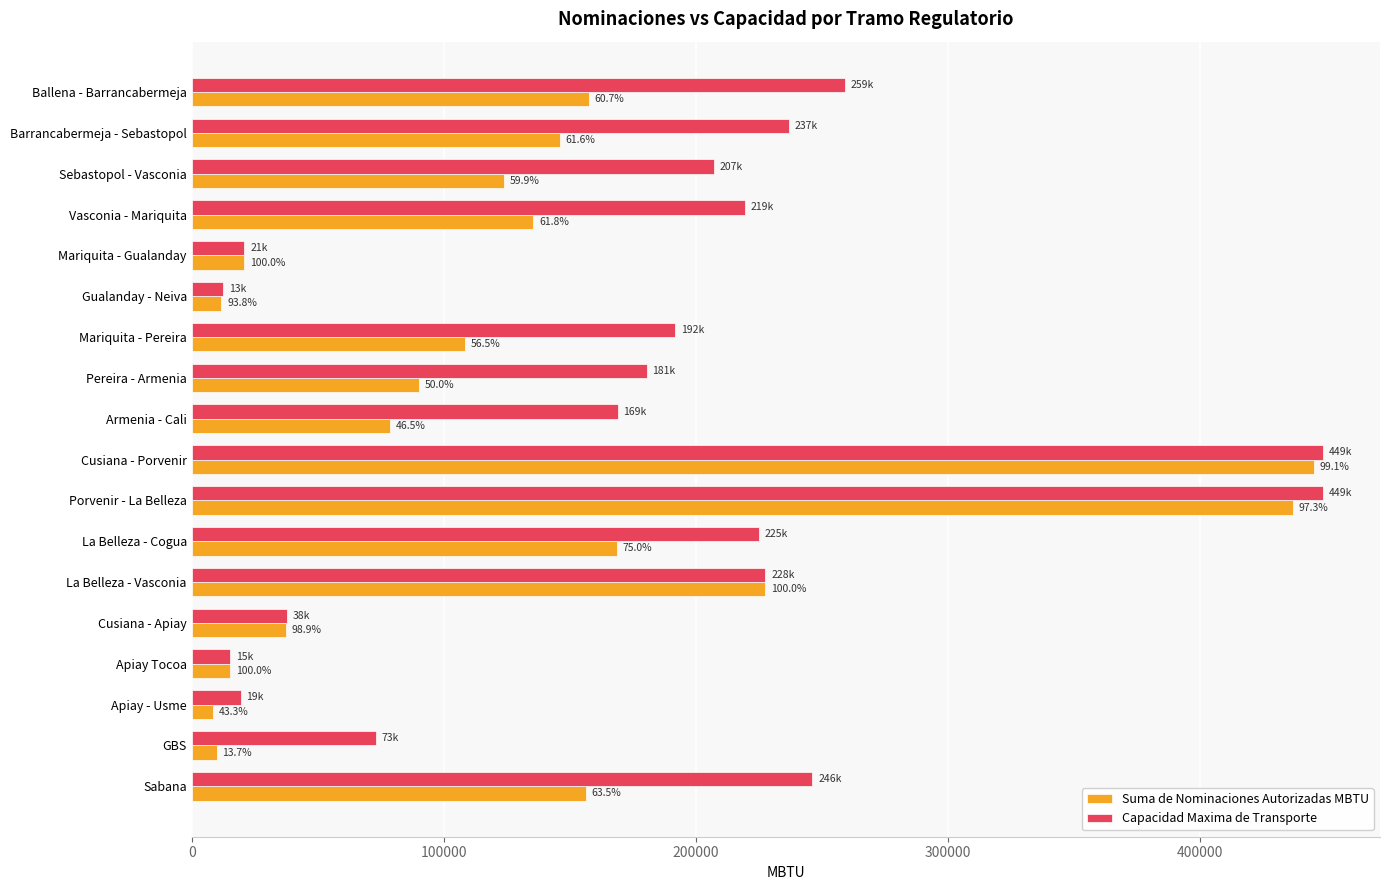

At how many categories does at least one series exceed 363603?

2